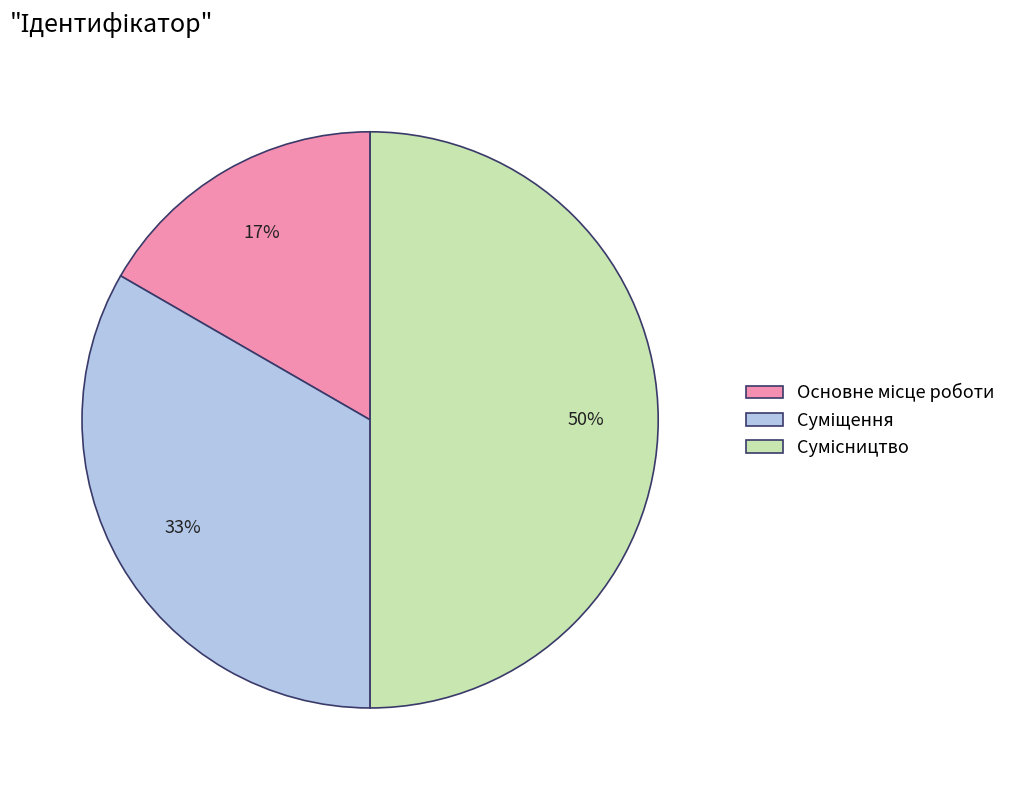

To the nearest percent, what is the difference between the largest and smallest slice percentages?

33%